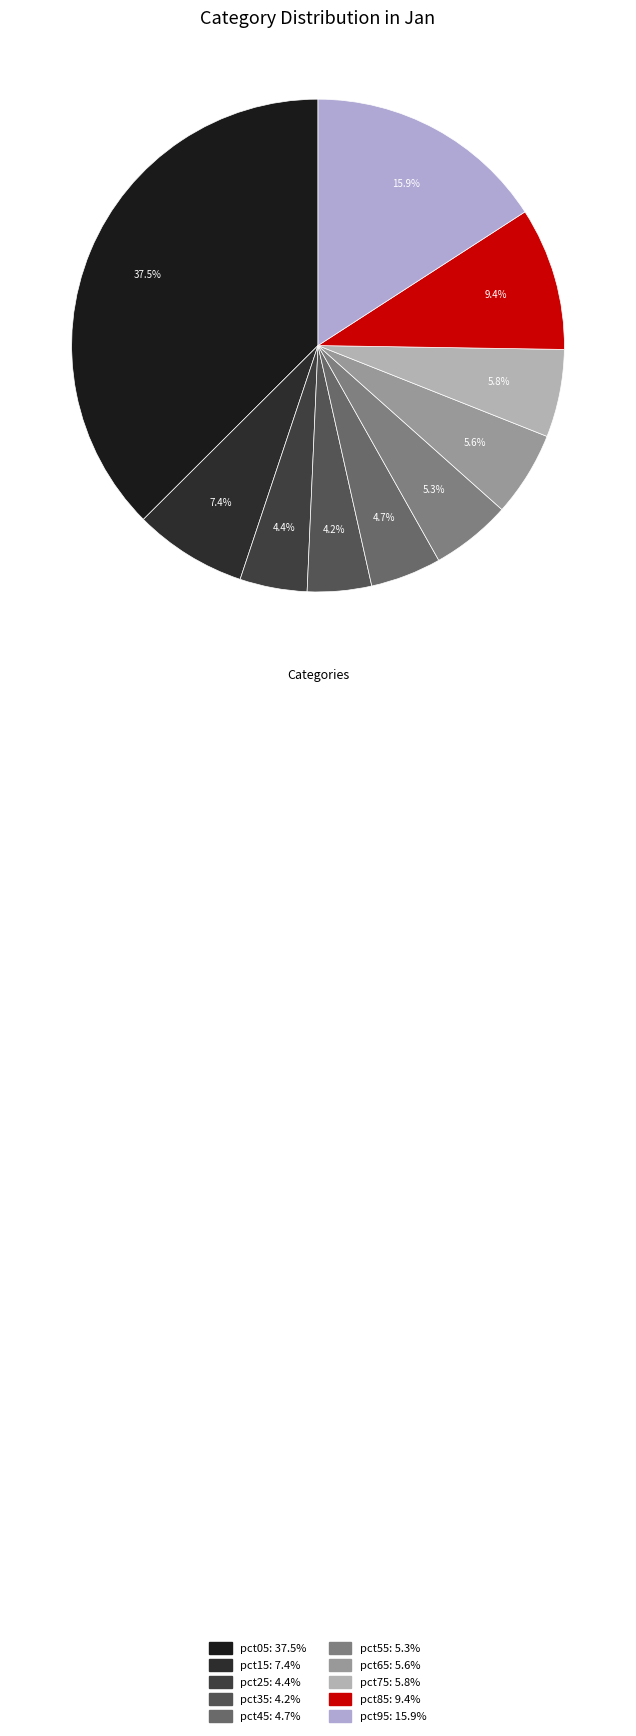

Is pct55 the majority of the pie?

No